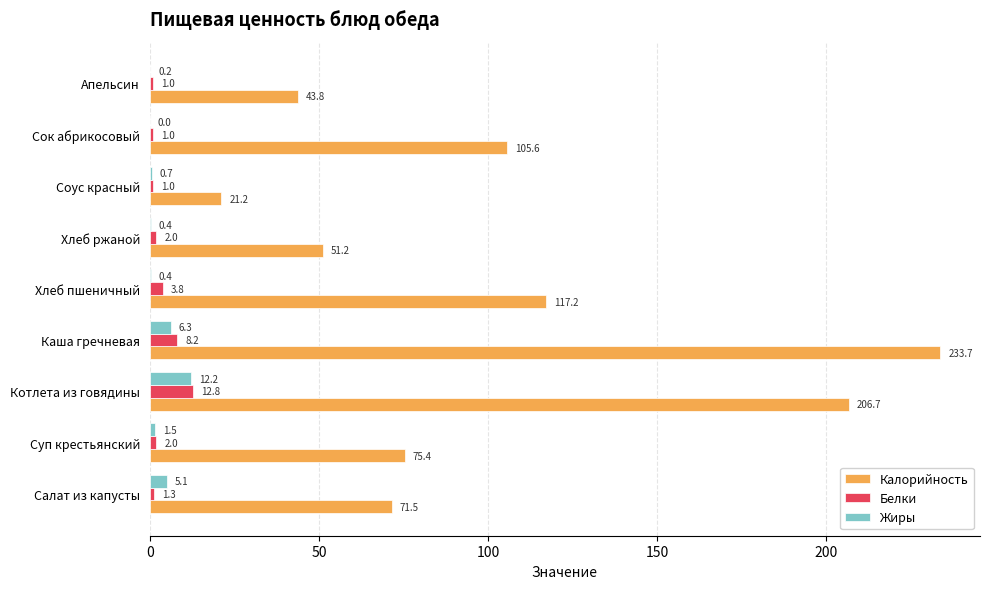

At which category is the sum across all series the highest?

Каша гречневая